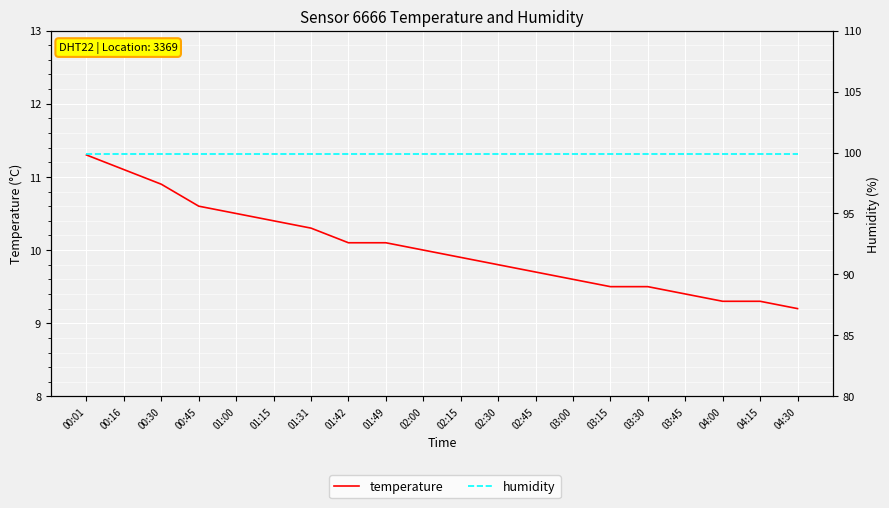

Where is humidity nearest to the value 99?

00:01